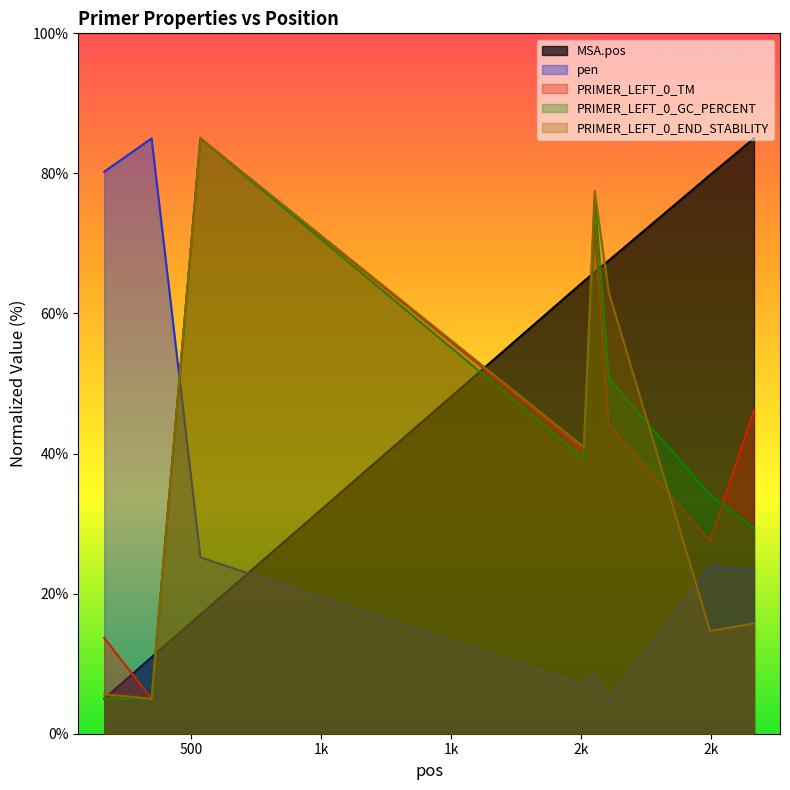

Rank the categories by PRIMER_LEFT_0_GC_PERCENT value from lowest to highest.

165, 347, 2665, 2496, 2010, 2106, 2052, 535